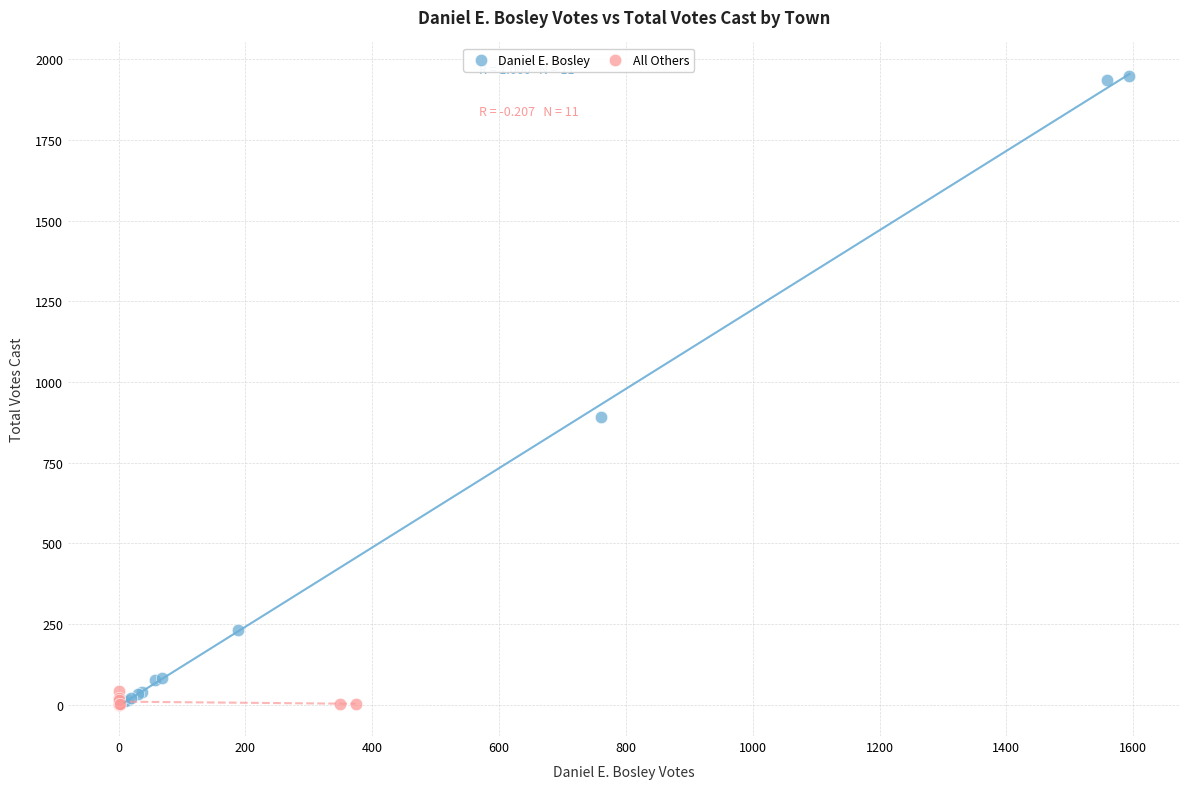

Which series has the largest Y range (max minus min)?

Daniel E. Bosley